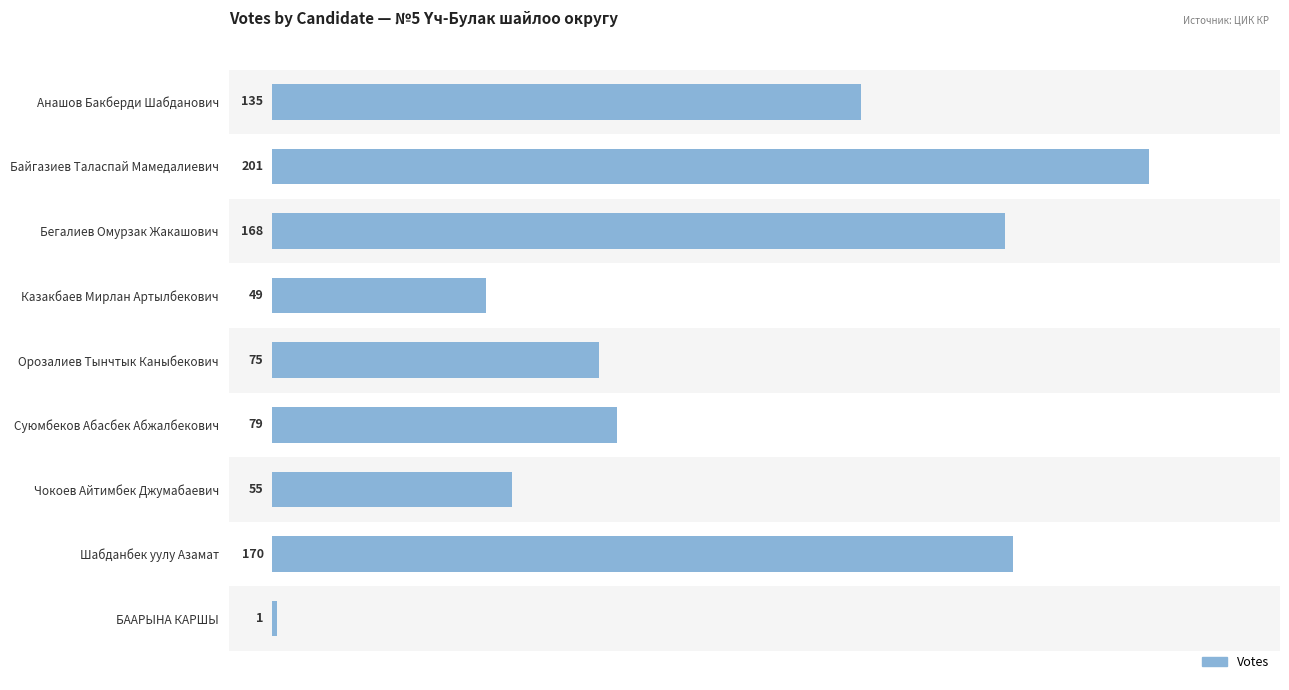

The chart shows a value of 125 at Орозалиев Тынчтык Каныбекович. True or false?

False